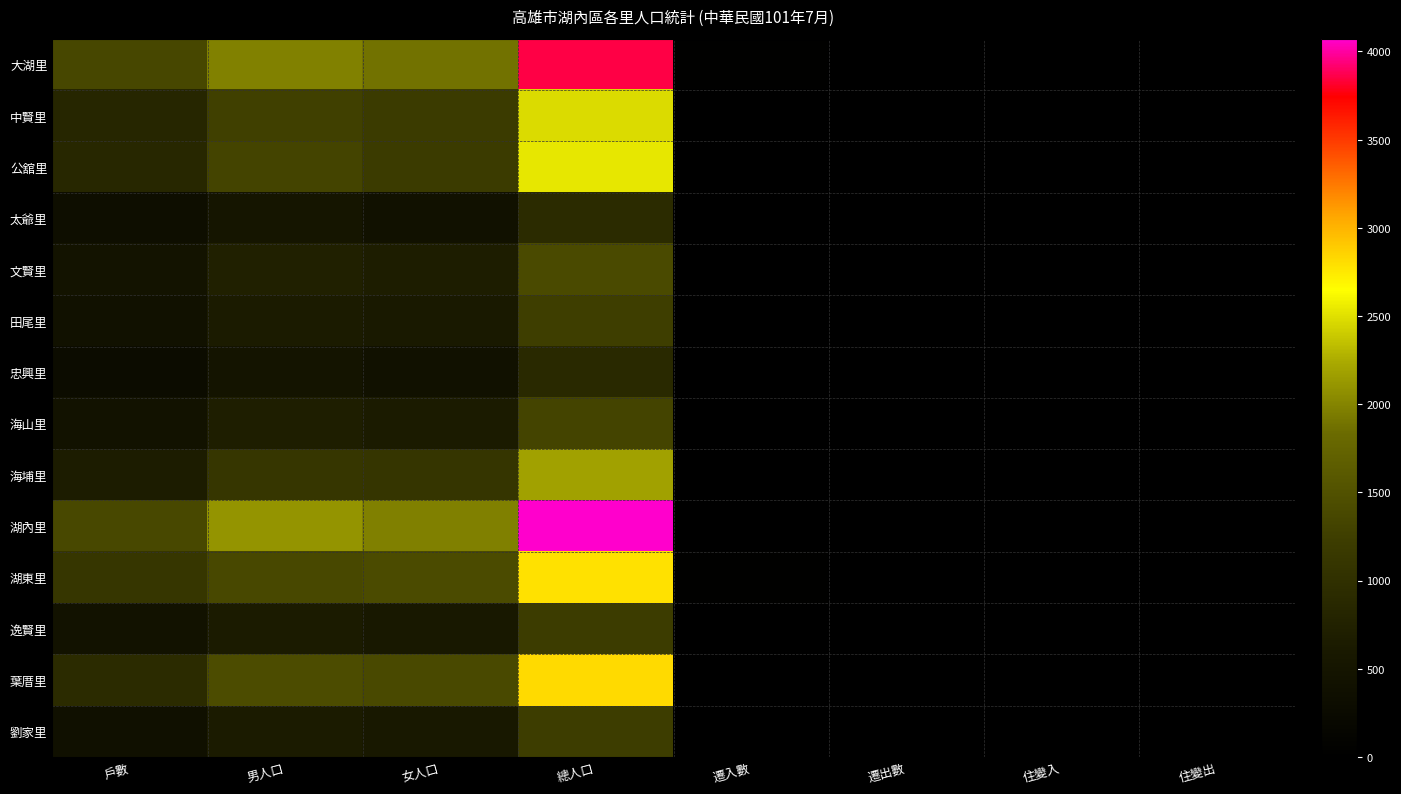

What is the difference between the highest and lowest values at 總人口?

3194